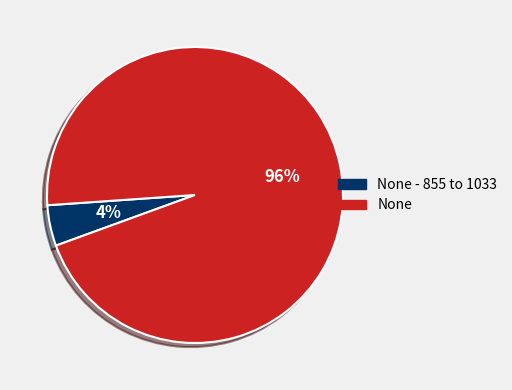

Do None - 855 to 1033 and None together represent more than half of the pie?

Yes